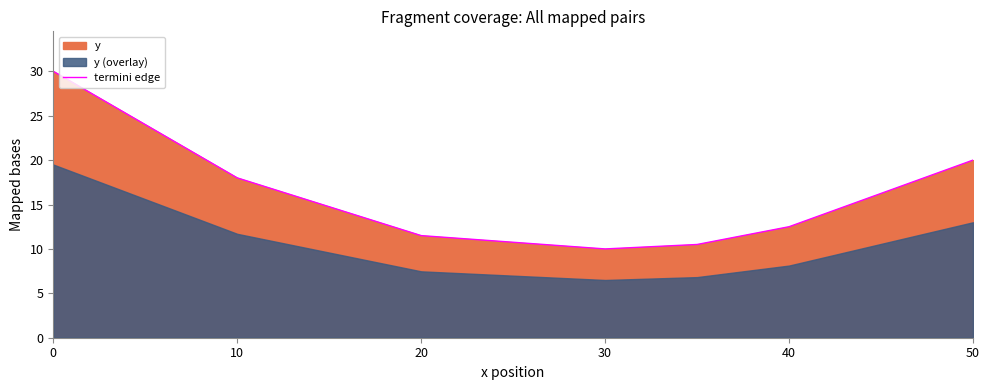

Where is the first local minimum?

30